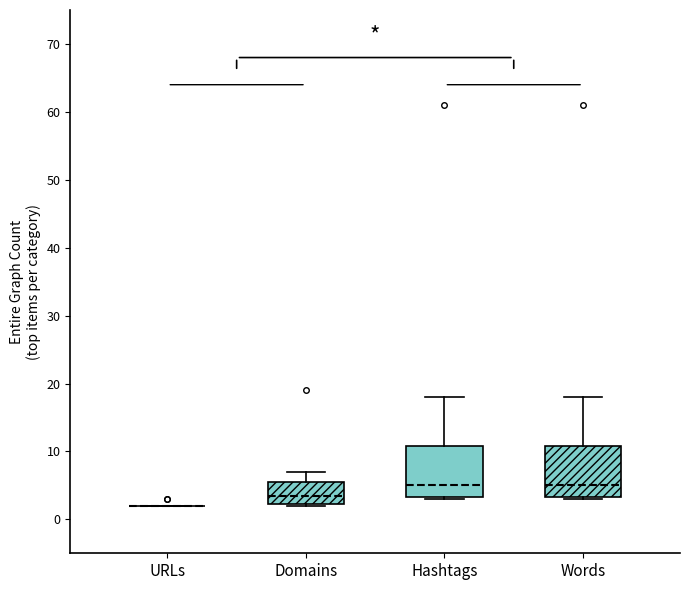

Where is the upper edge of the box for Hashtags on the y-axis? The values are not printed on the chart, so give them approximately, as read against the axis.

11